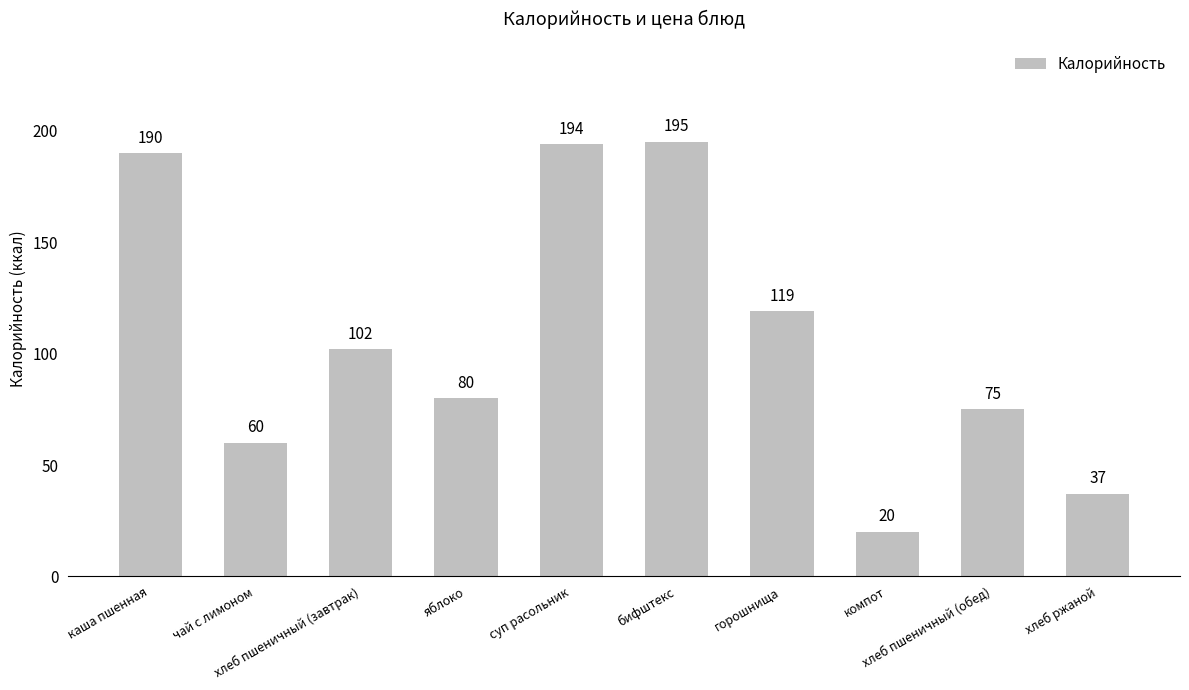

Where does the data first go above 102?

каша пшенная